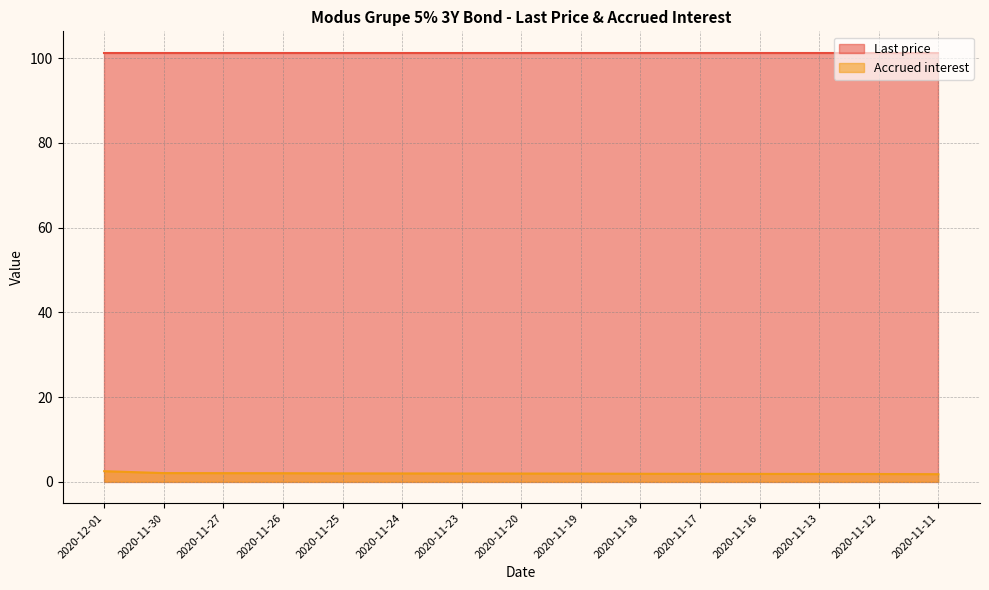

What is the minimum value shown in the chart?

1.8